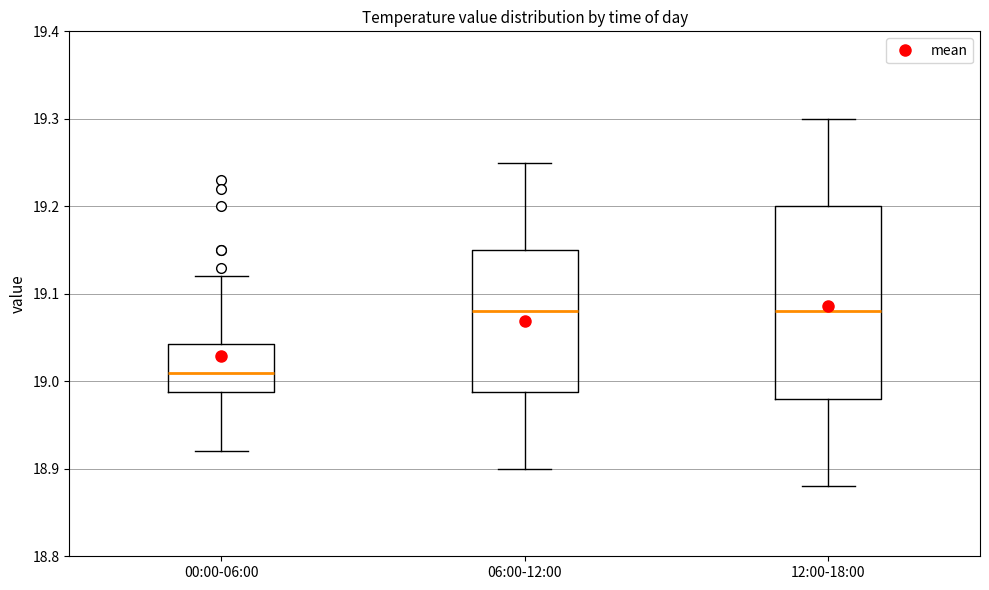

Reading left to right, transcribe this box plot: for each box, give where its median line is, the range the box spans, and where its two whiskers end, as read against the y-axis. The values are not printed on the chart, so give them approximately, as read against the axis.

00:00-06:00: median 19.01, box 18.99 to 19.04, whiskers 18.92 to 19.12
06:00-12:00: median 19.08, box 18.99 to 19.15, whiskers 18.90 to 19.25
12:00-18:00: median 19.08, box 18.98 to 19.20, whiskers 18.88 to 19.30